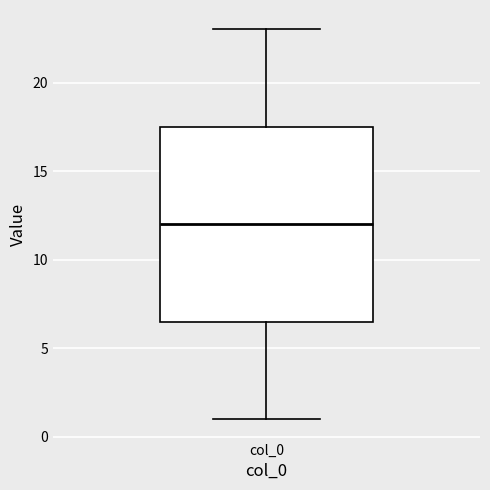

Read this box plot against the y-axis: the position of the median line, the range covered by the box, and the ends of both whiskers. The values are not printed on the chart, so give them approximately, as read against the axis.

median 12.0, box 6.5 to 17.5, whiskers 1.0 to 23.0